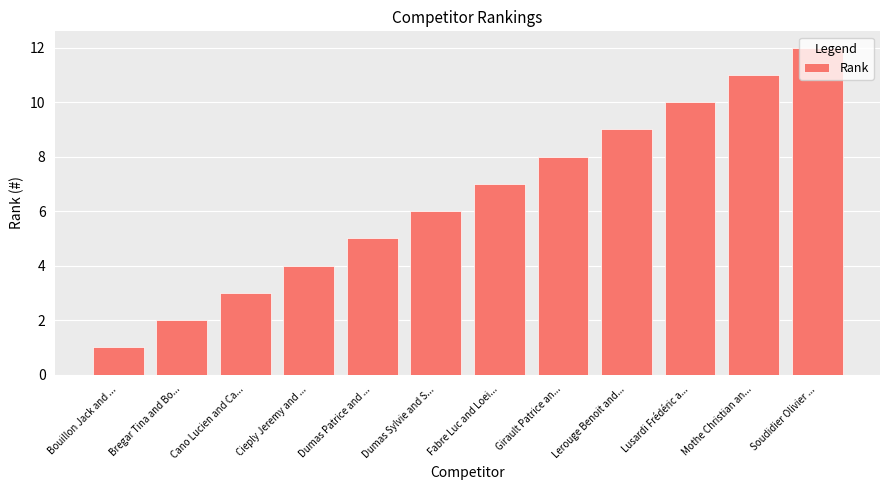

At which label is the value closest to 6?

Dumas Sylvie and S...